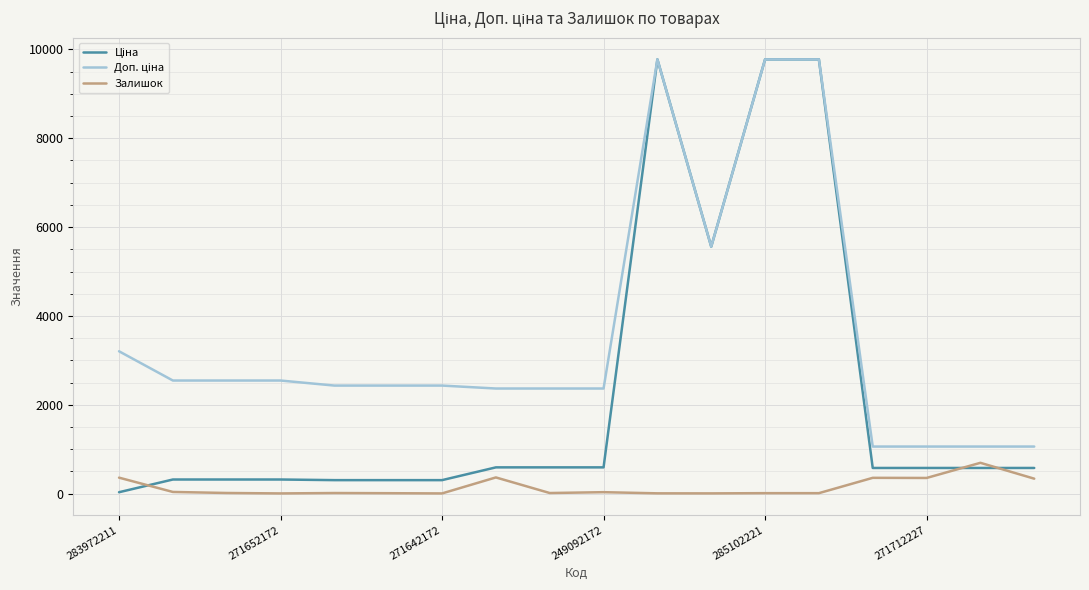

What is the maximum value shown in the chart?

9775.5